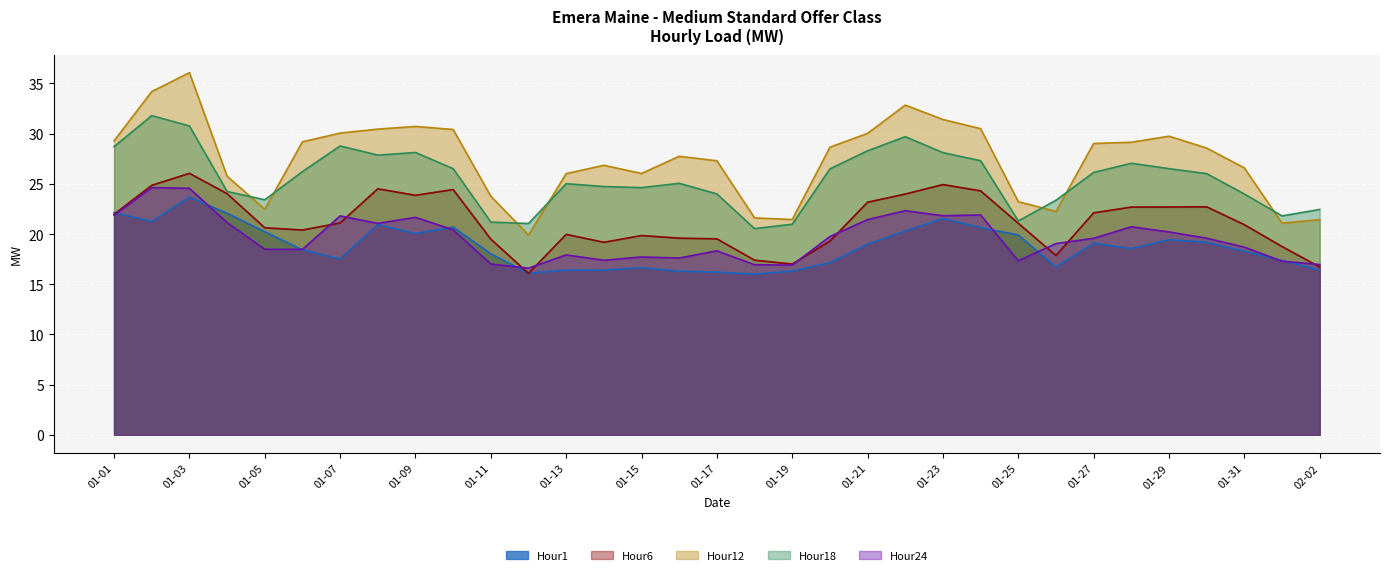

True or false: Hour1 has a value of 28.4 at 01-29.

False